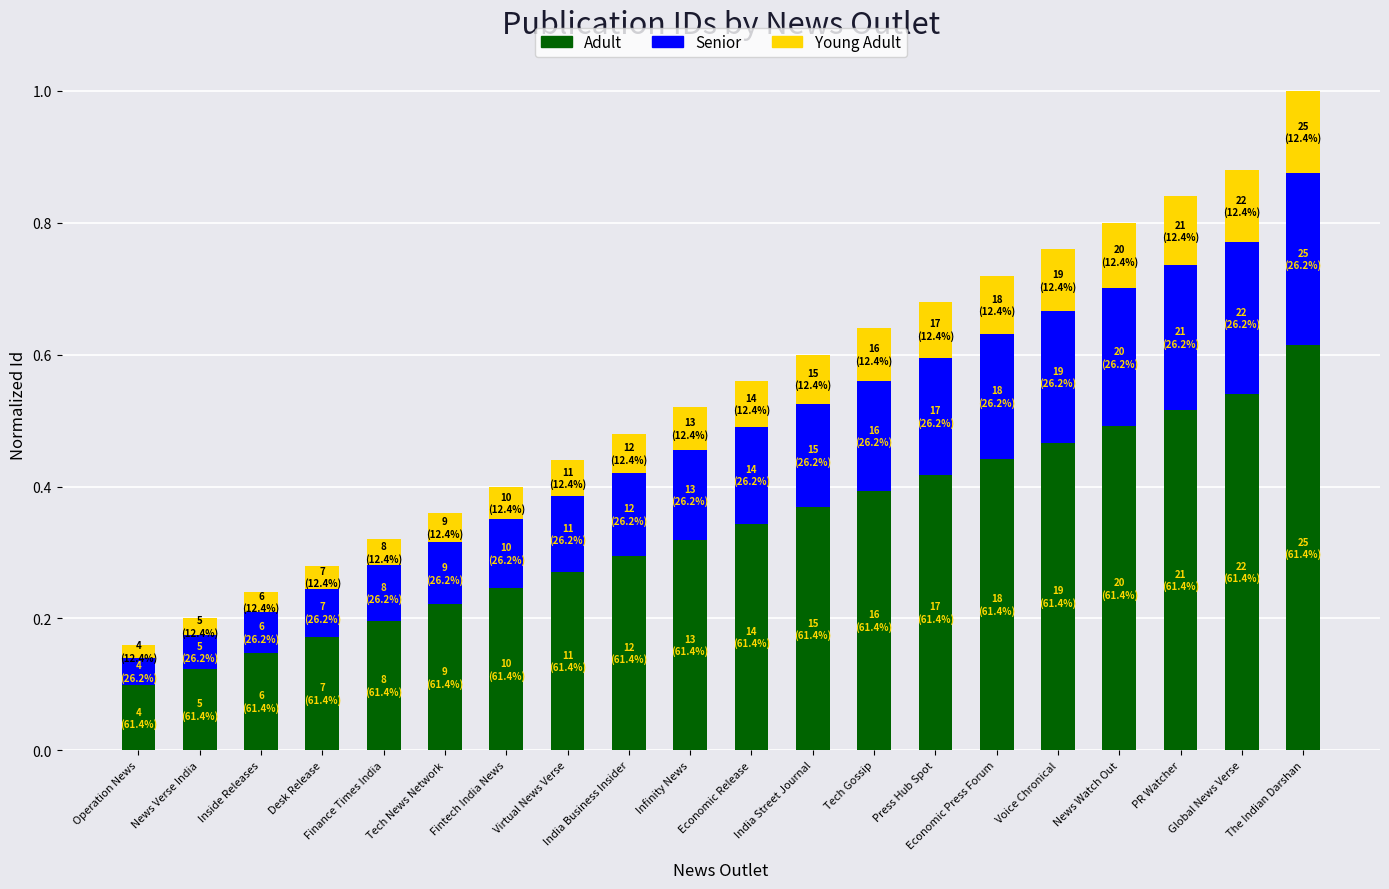

At which label is Adult closest to 0?

Operation News